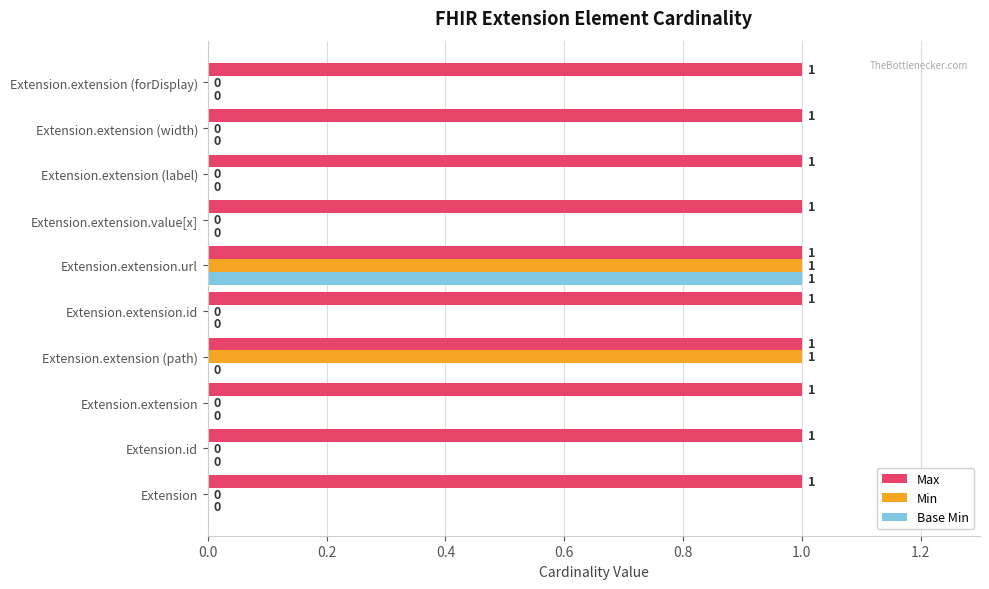

How many data points does each series have?

10